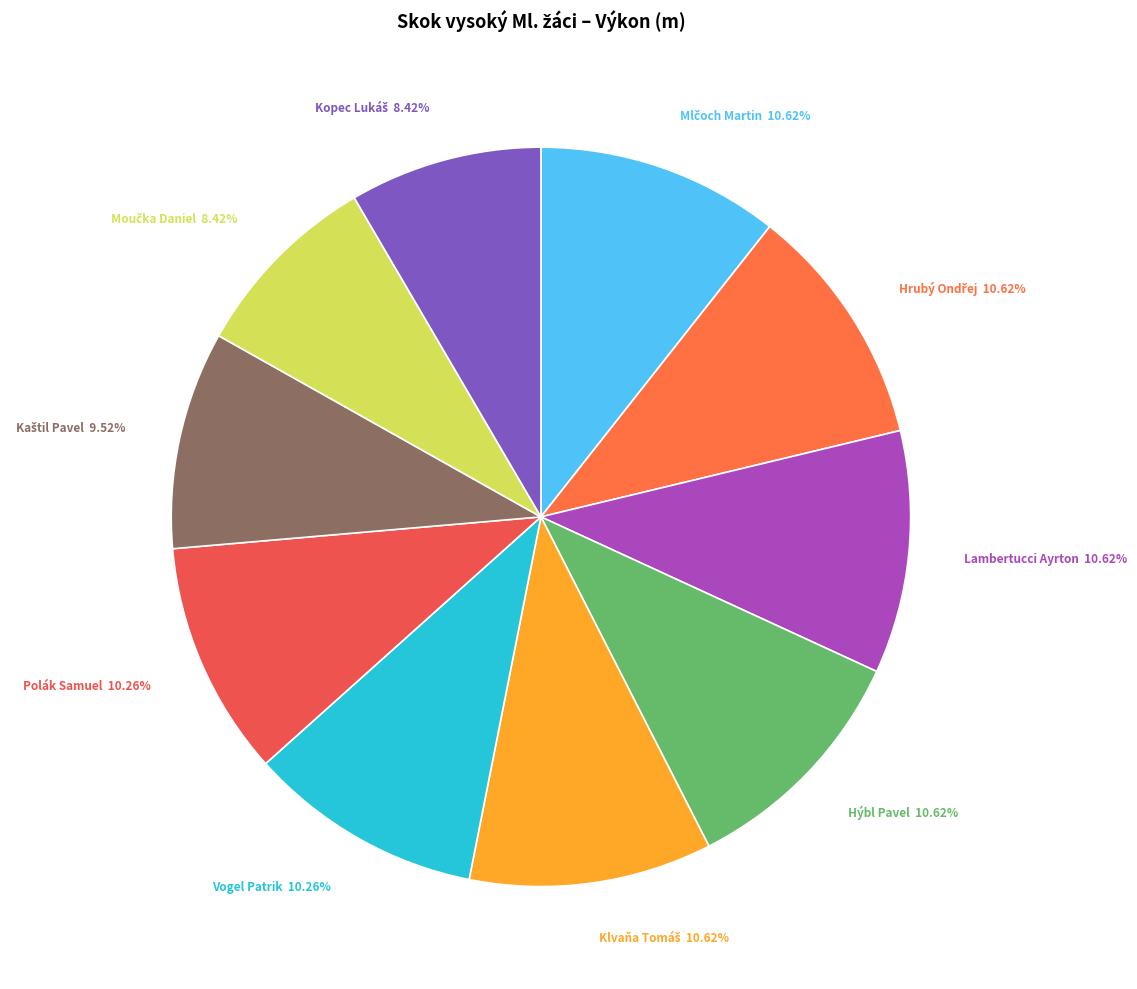

How many slices are in this pie chart?

10